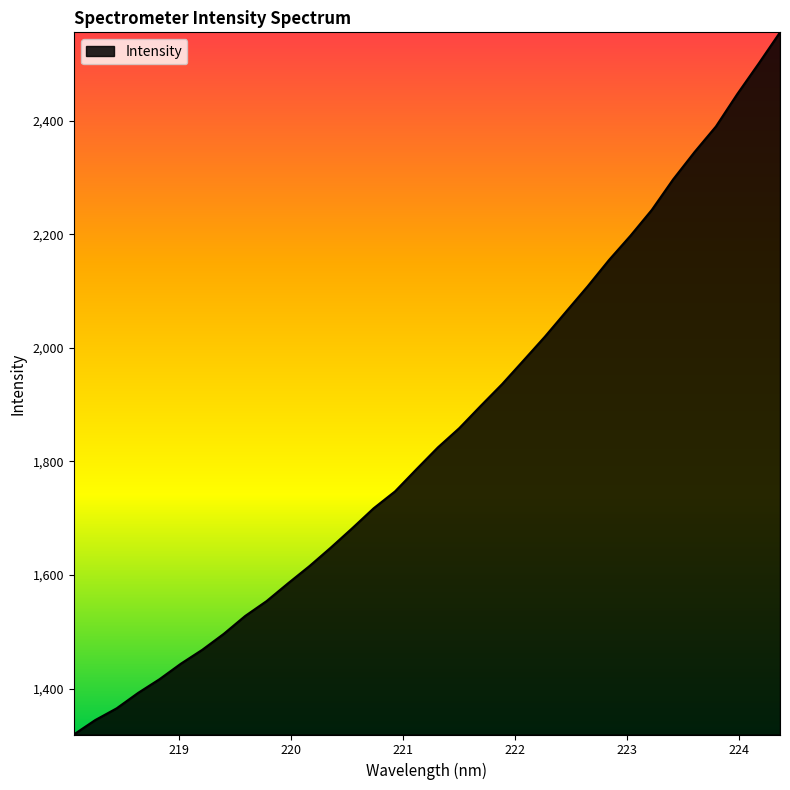

What is the minimum value shown in the chart?

1319.4